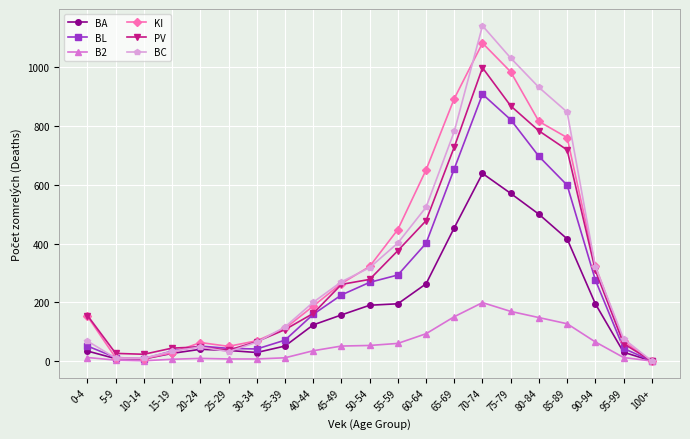

The value of BL at 30-34 is 41. True or false?

True